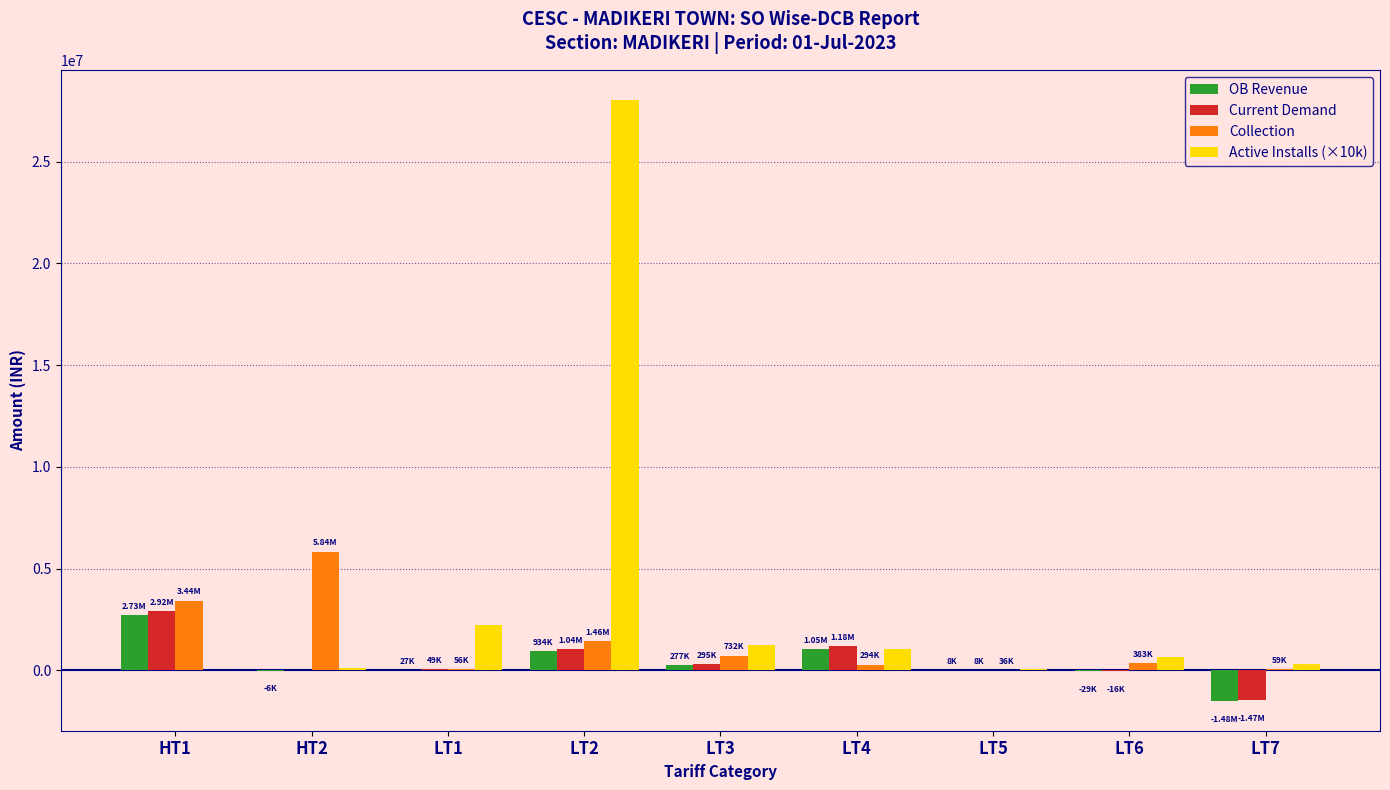

Which series has the largest total across all categories?

Active Installs (×10k)